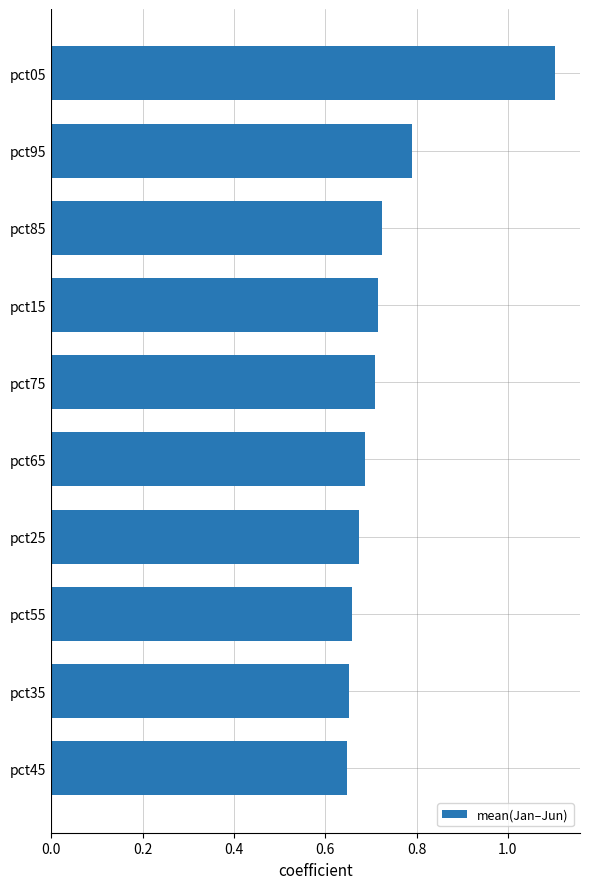

Which has a higher value, pct35 or pct95?

pct95